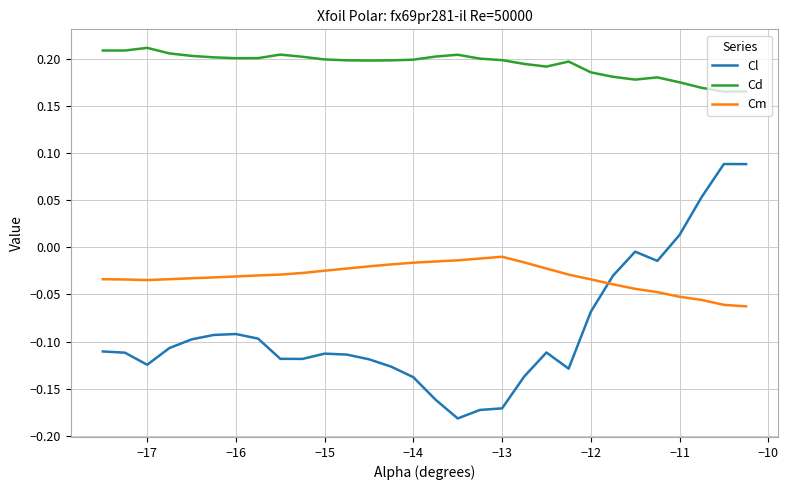

How many intersections are there between Cl and Cm?

1